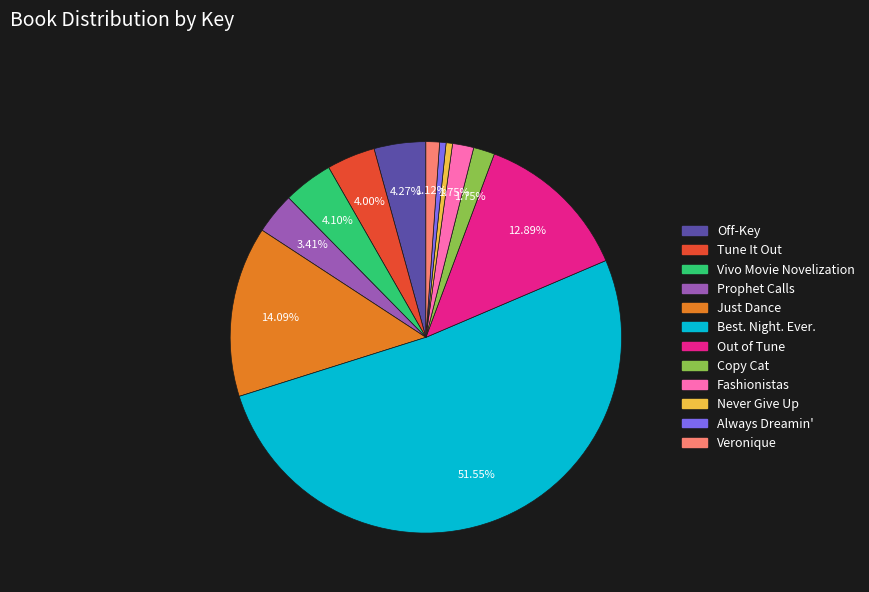

The Veronique slice represents 1% of the pie. True or false?

True